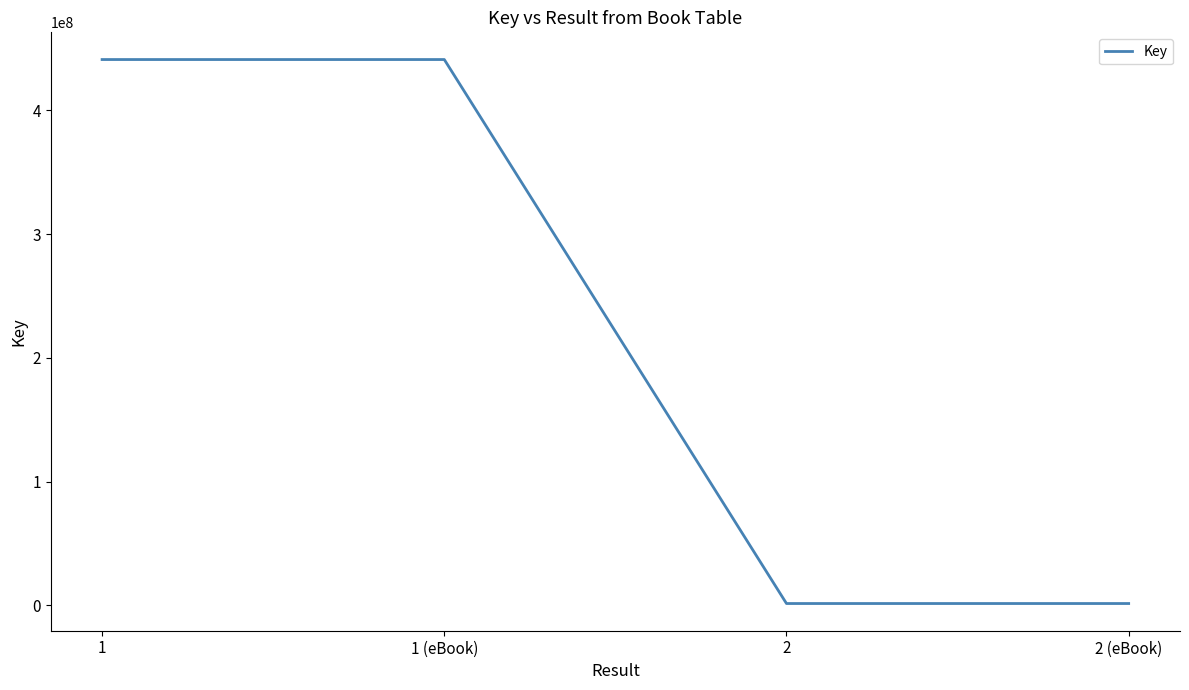

What is the smallest value displayed?

1511809